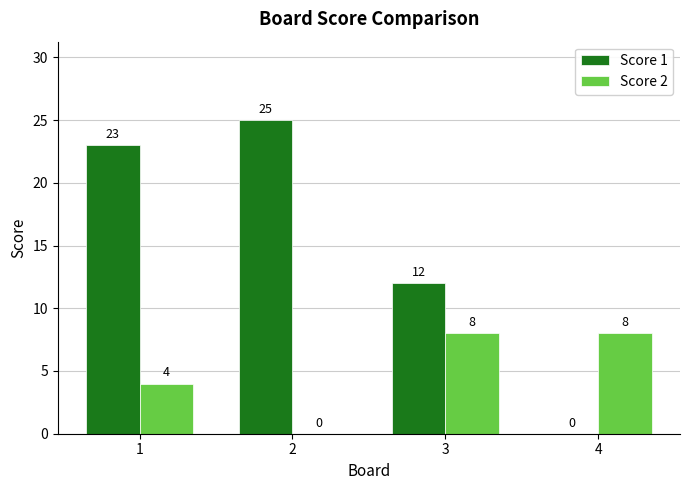

What is the maximum value shown in the chart?

25